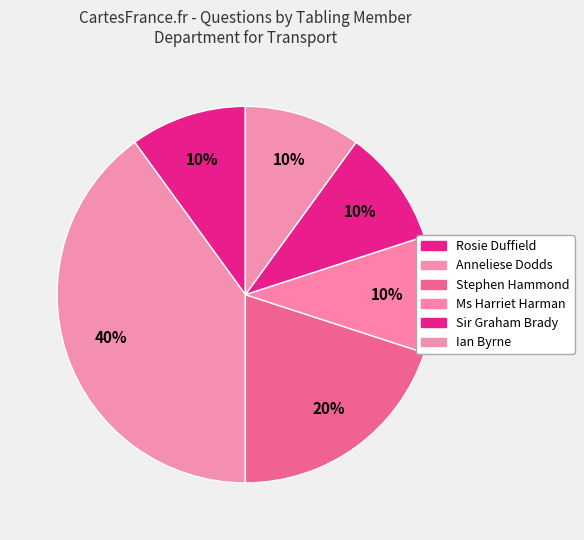

Count the number of slices in the pie.

6